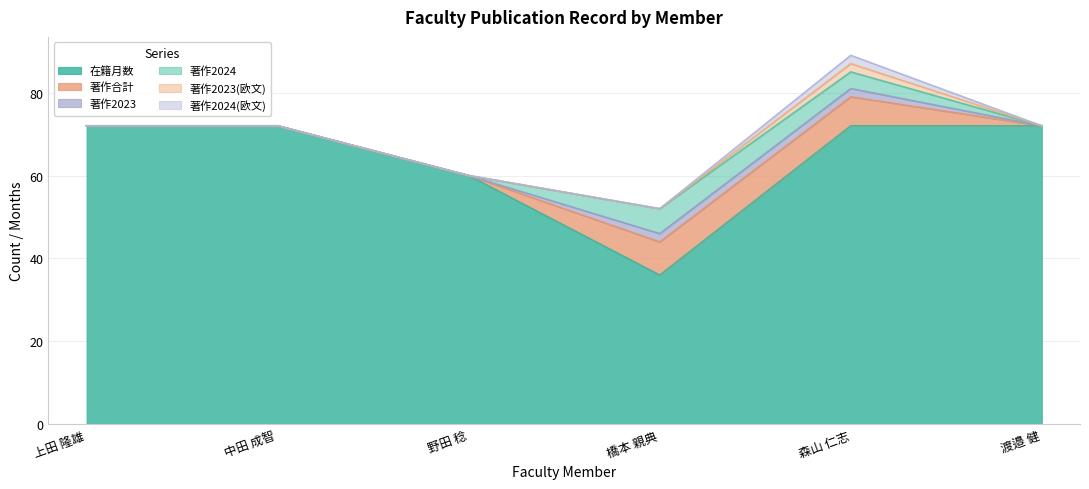

At which category is the sum across all series the highest?

森山 仁志